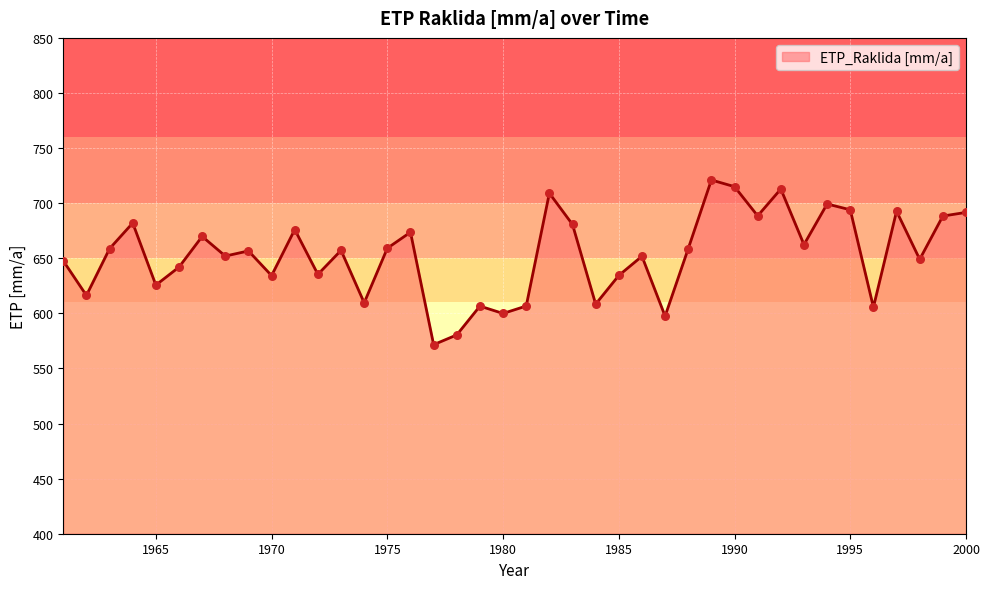

What is the difference between the maximum and minimum values?

149.5